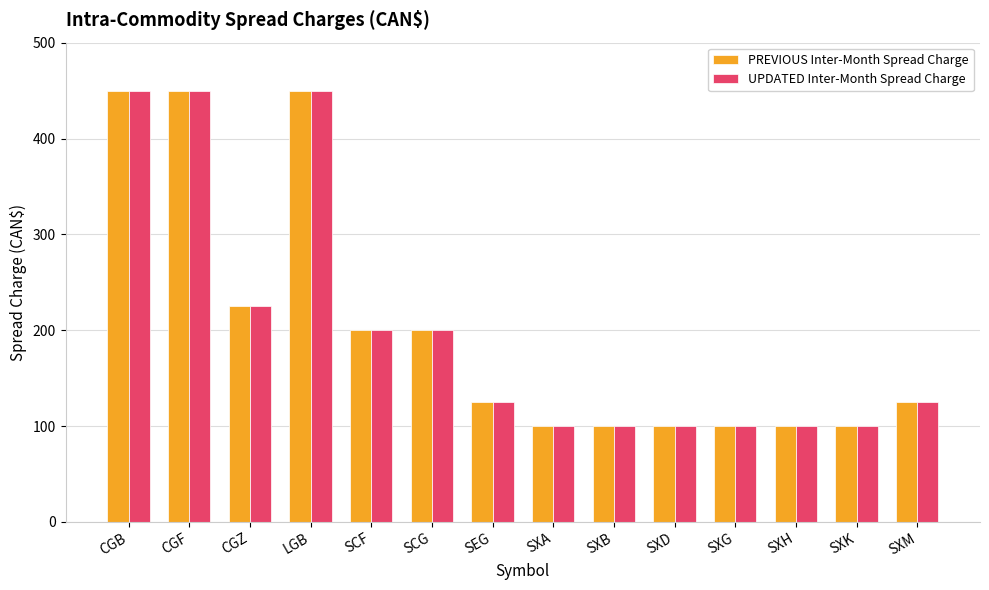

Reading left to right, what are all the values shown in this chart?

PREVIOUS Inter-Month Spread Charge: CGB=450	CGF=450	CGZ=225	LGB=450	SCF=200	SCG=200	SEG=125	SXA=100	SXB=100	SXD=100	SXG=100	SXH=100	SXK=100	SXM=125
UPDATED Inter-Month Spread Charge: CGB=450	CGF=450	CGZ=225	LGB=450	SCF=200	SCG=200	SEG=125	SXA=100	SXB=100	SXD=100	SXG=100	SXH=100	SXK=100	SXM=125